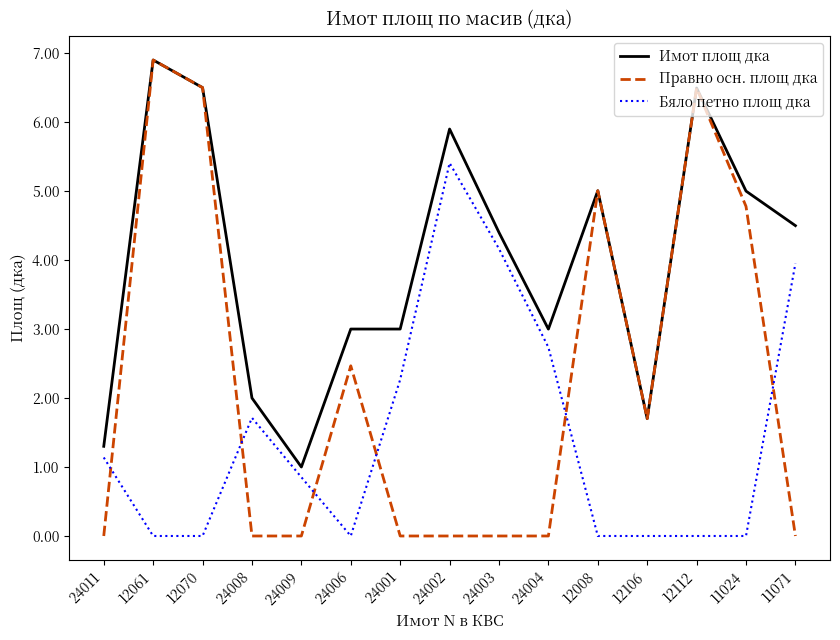

What position from the right is 12070?

13